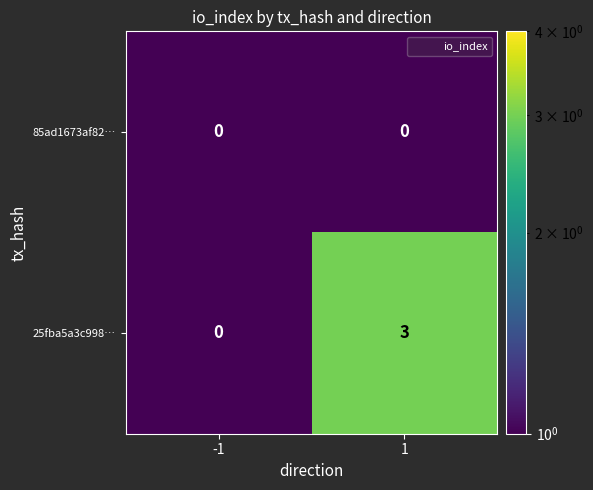

Is it true that 25fba5a3c998… equals 2 at -1?

False